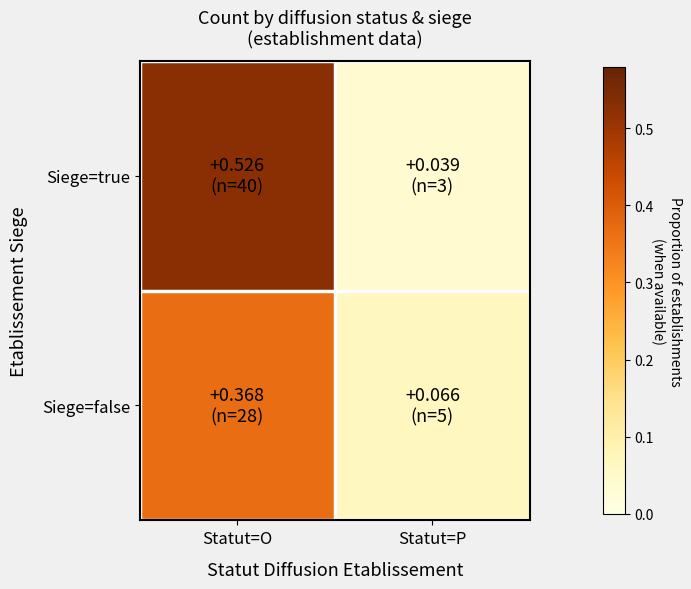

At which category is the sum across all series the highest?

Statut=O